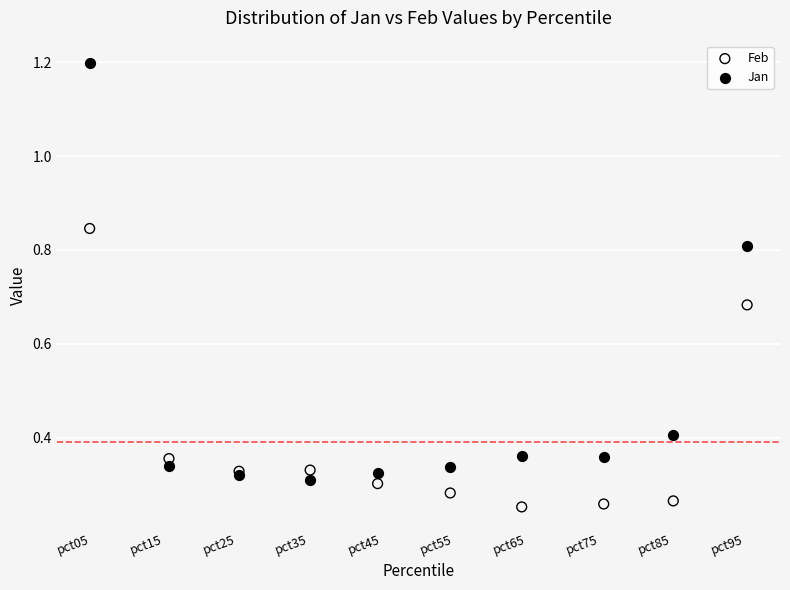

What are all the series names shown in the legend?

Feb, Jan